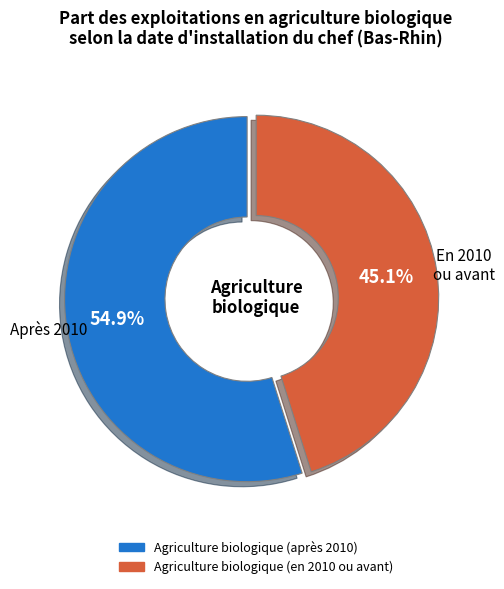

Is there a majority slice in this chart?

Yes